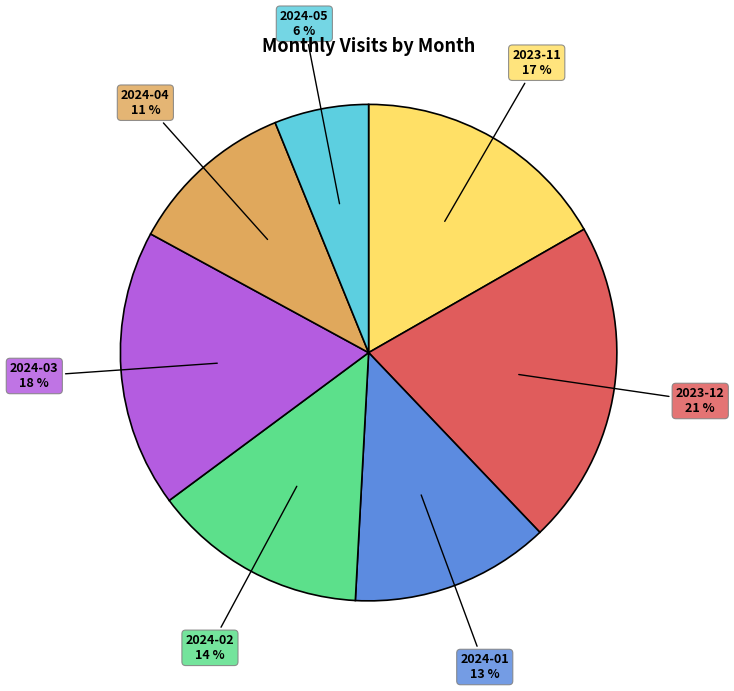

What percentage is the 2024-02 slice, to the nearest percent?

14%